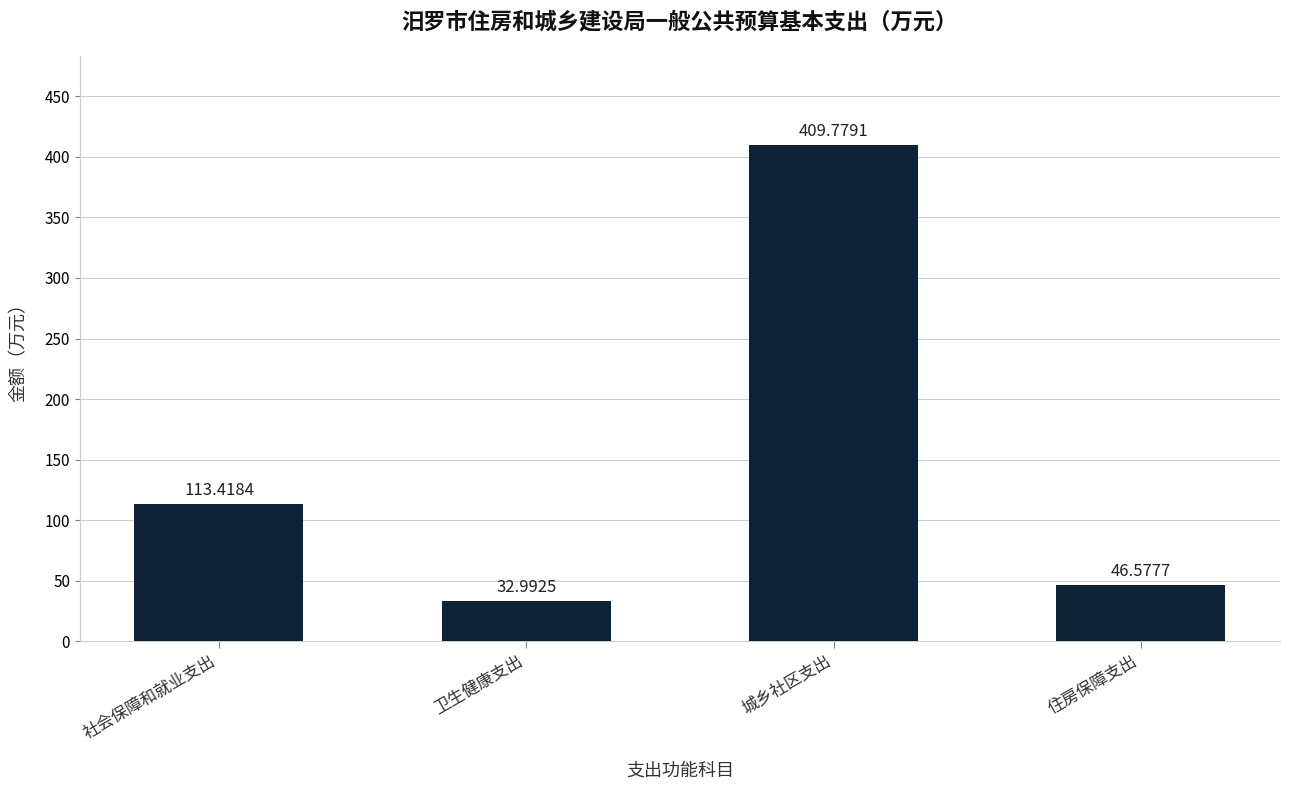

The value at 城乡社区支出 is 409.8. True or false?

True